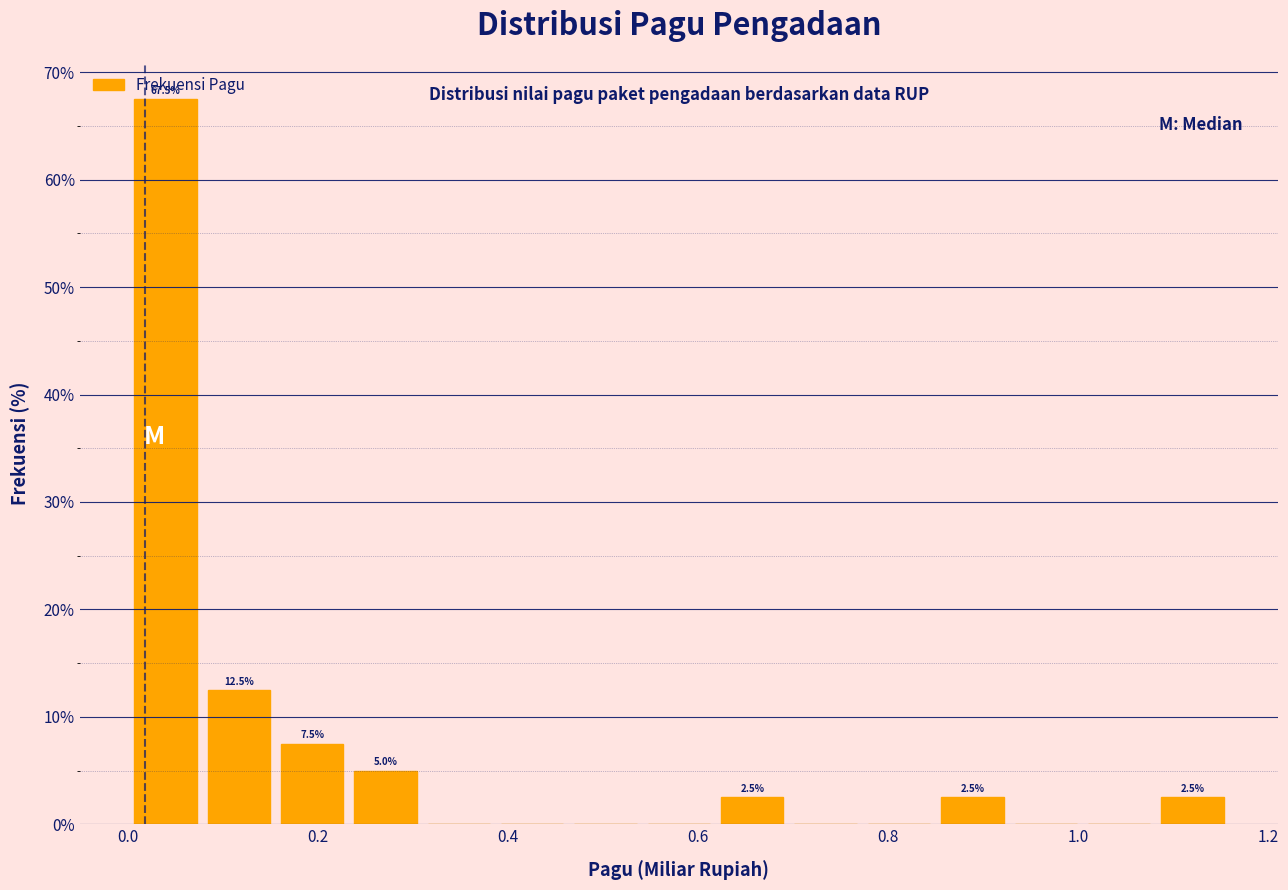

Around what value on the x-axis is the tallest bar? Give the approximate position of its centre, as read against the axis.

0.04